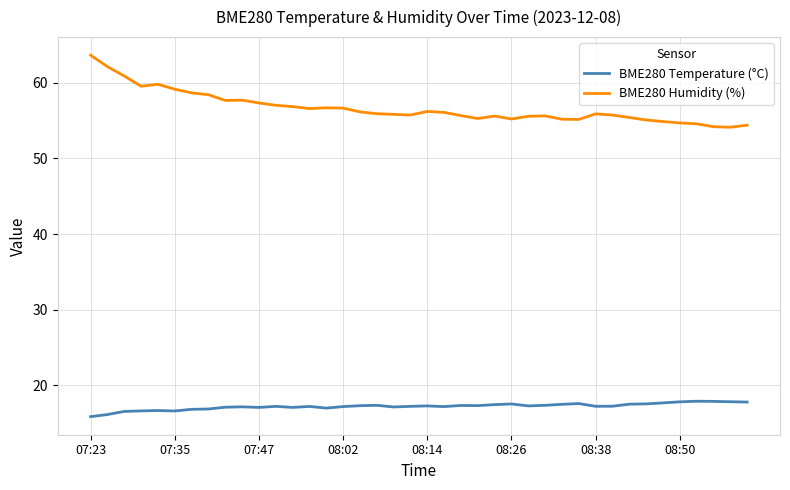

Which series has the largest total across all categories?

BME280 Humidity (%)